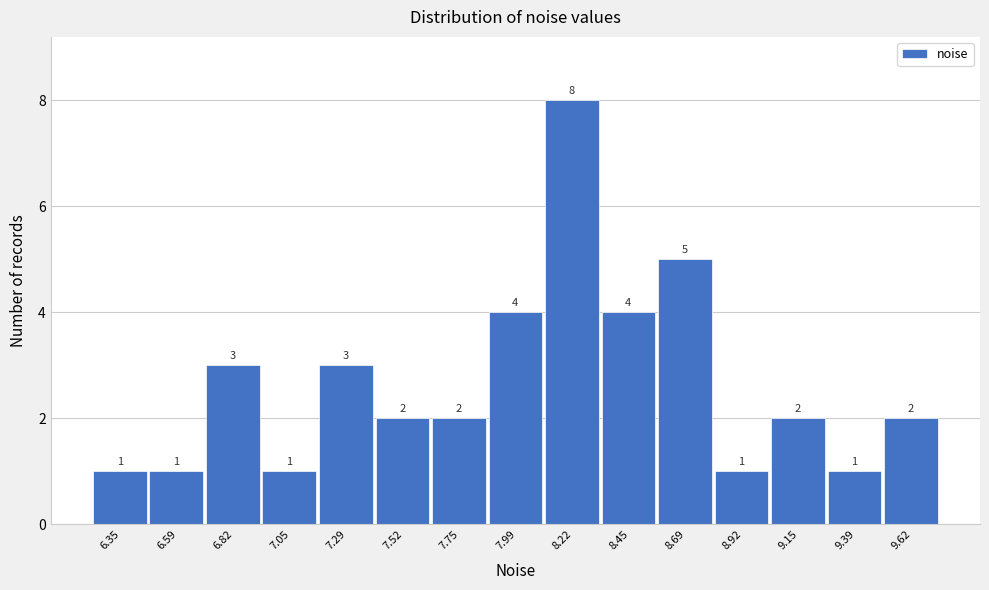

Reading left to right, extract all data points from this chart.

1	1	3	1	3	2	2	4	8	4	5	1	2	1	2